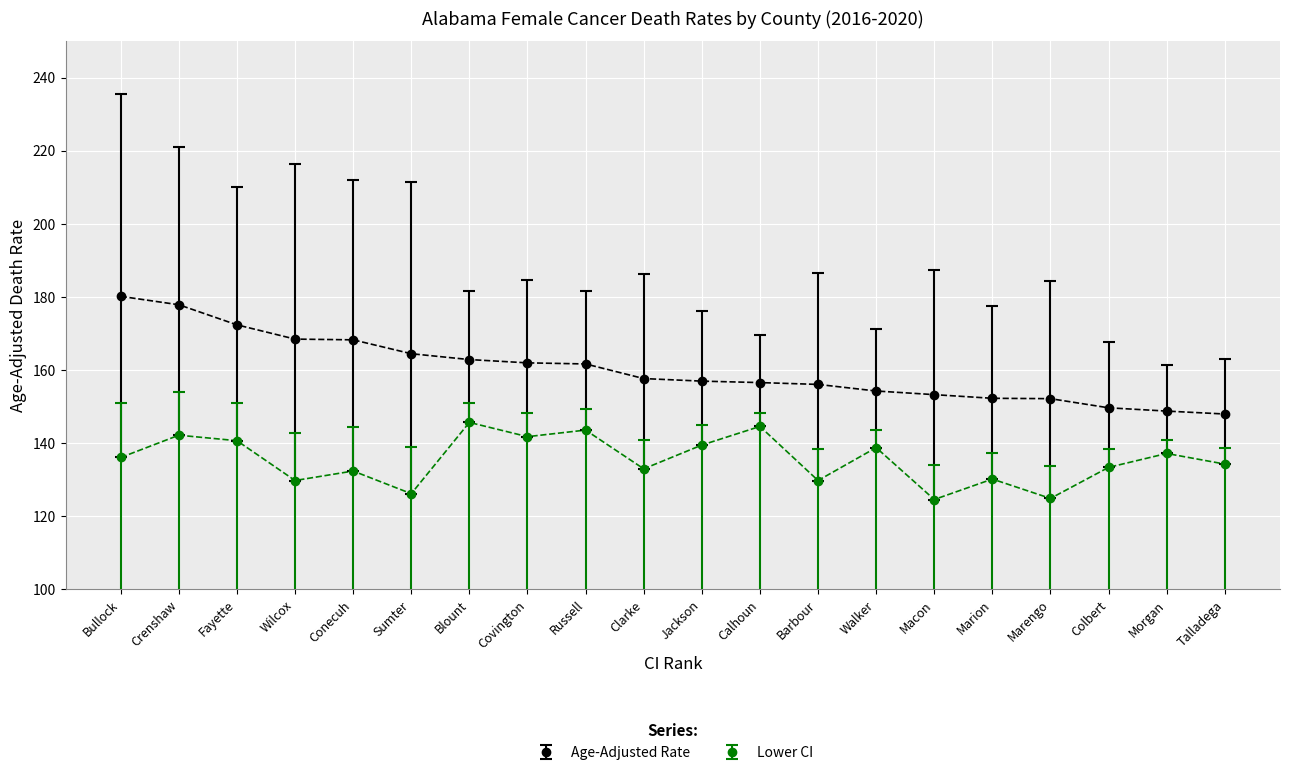

Is it true that Lower CI equals 130.2 at Marion?

True